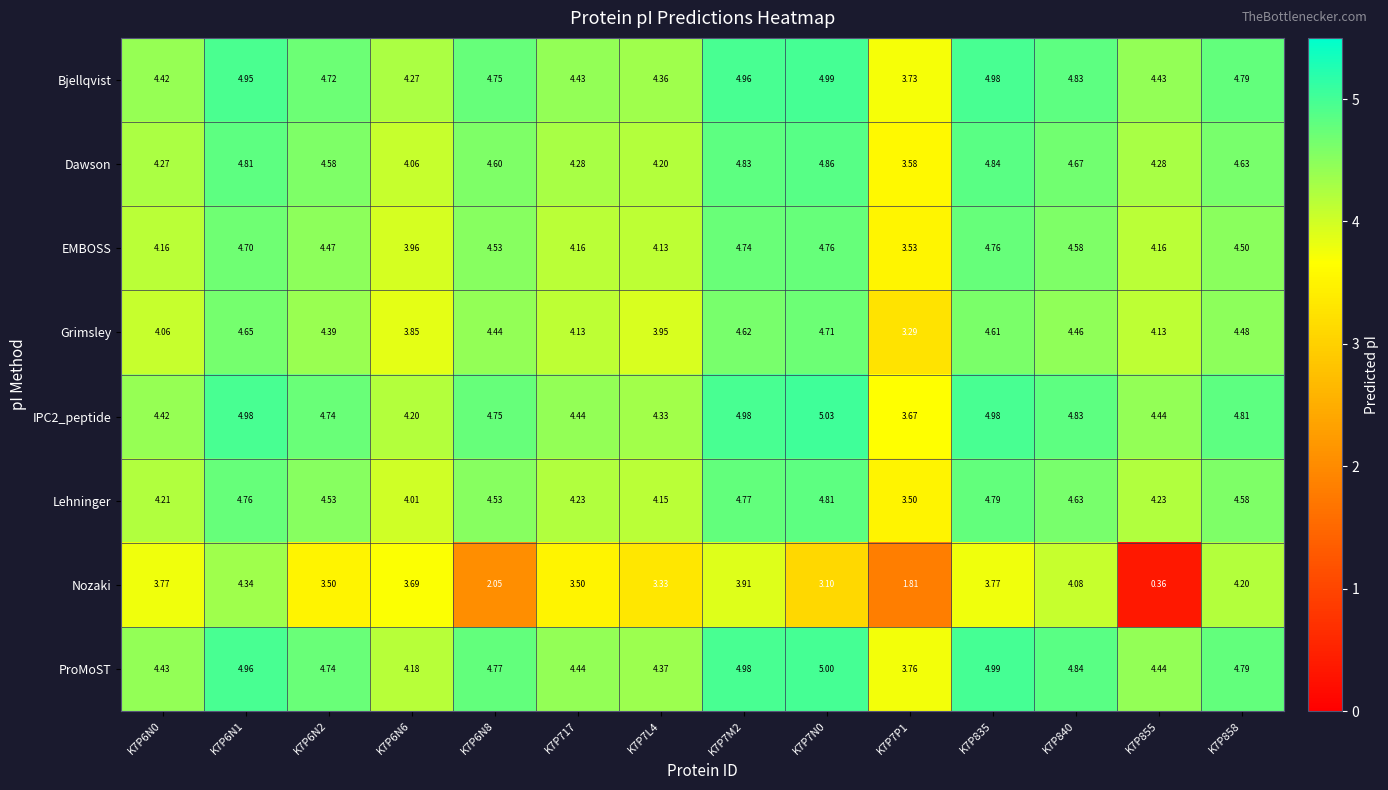

What is the total value across all series at K7P858?

36.8